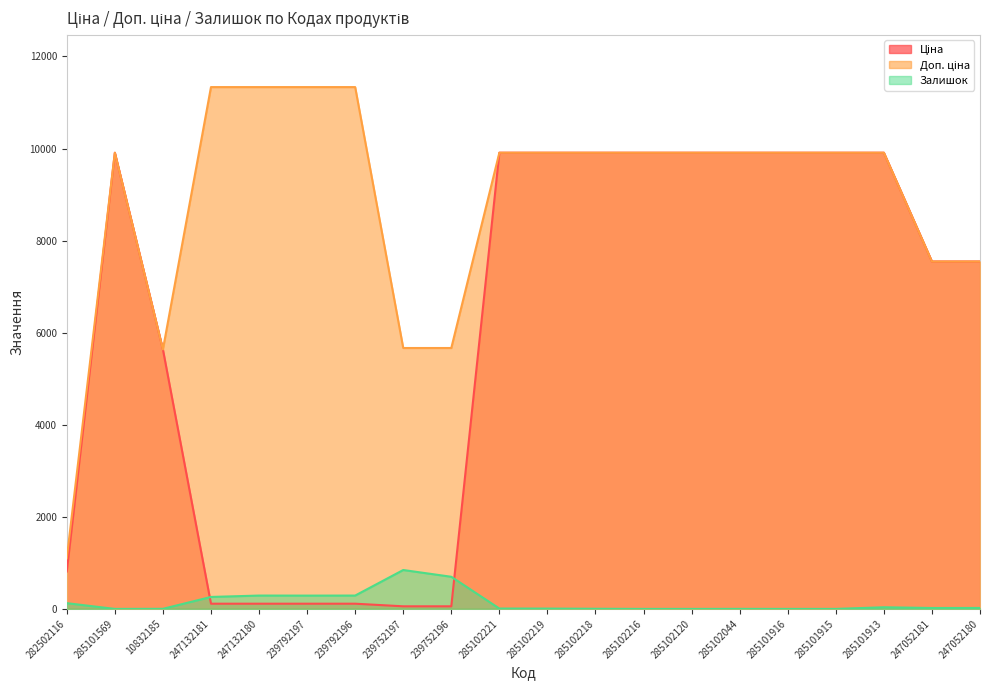

What is the label of the 15th point from the right?

239792197